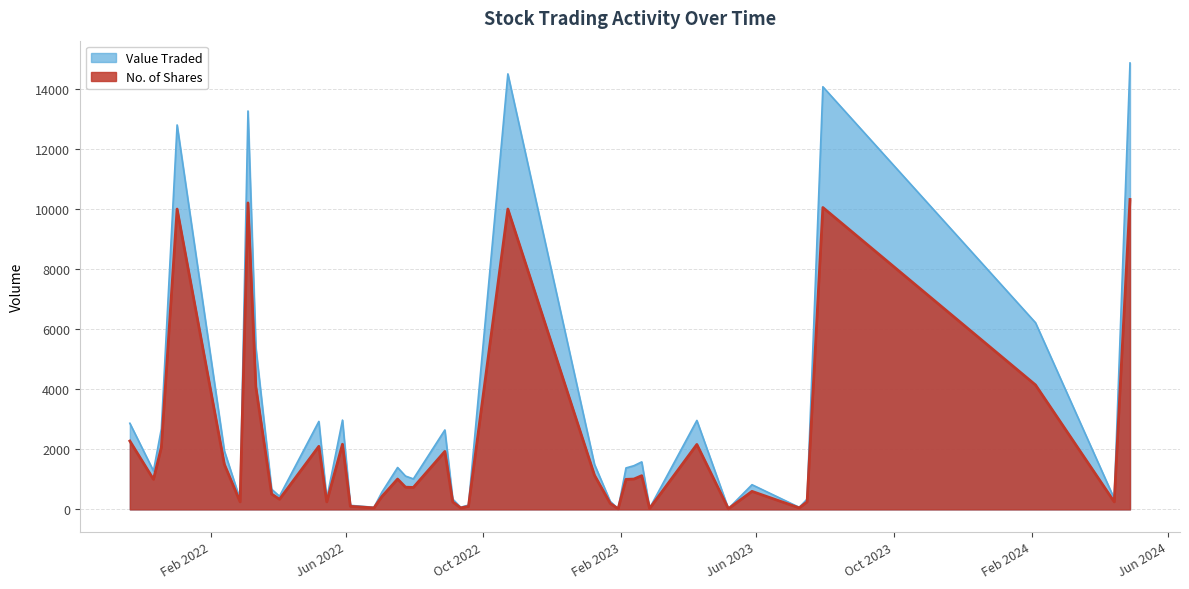

How many data points does each series have?

40